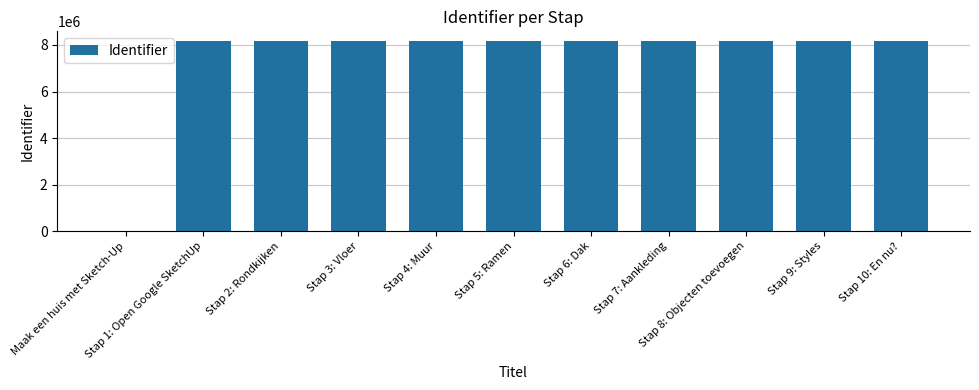

What is the sum of all values?

81763833